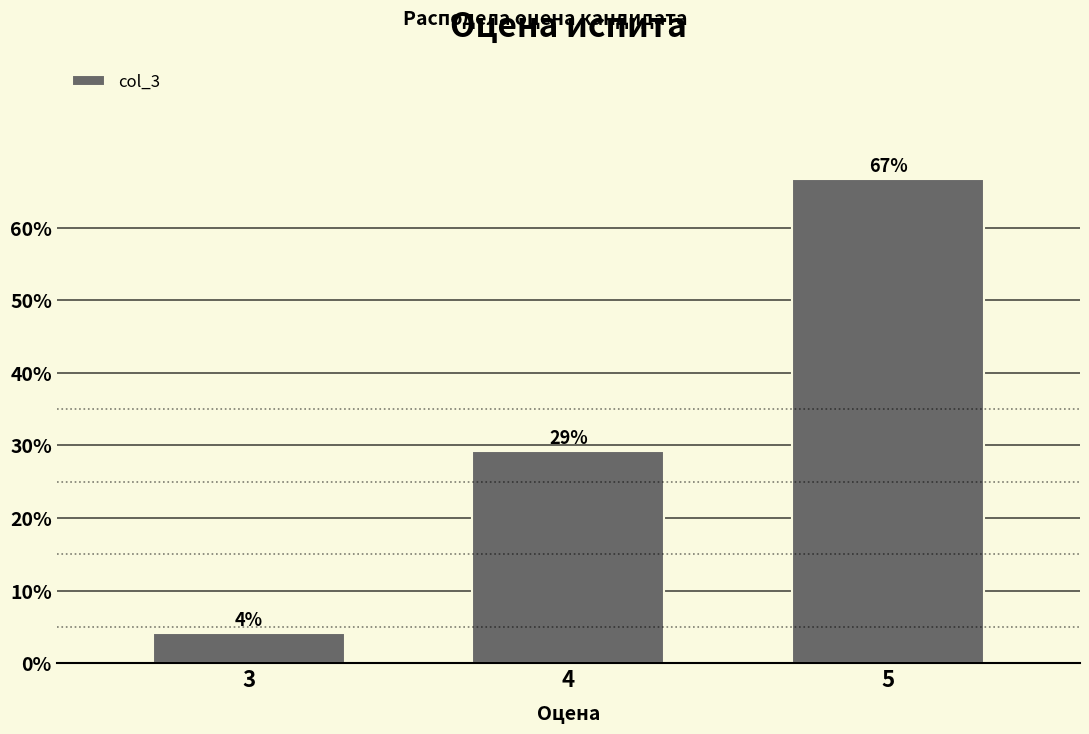

Does the chart contain any negative values?

No